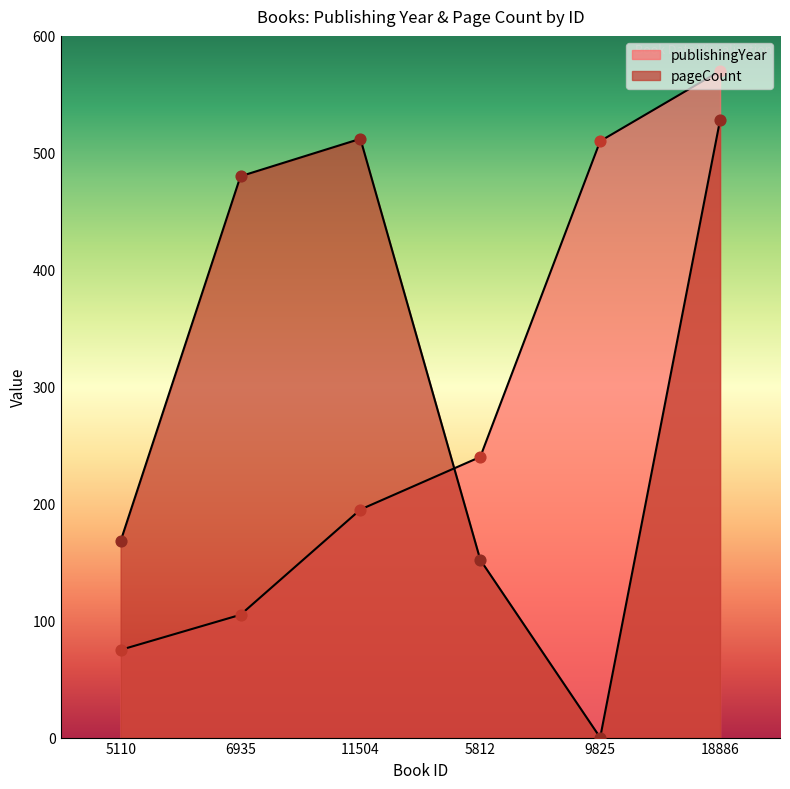

Which series reaches the minimum Y coordinate?

pageCount